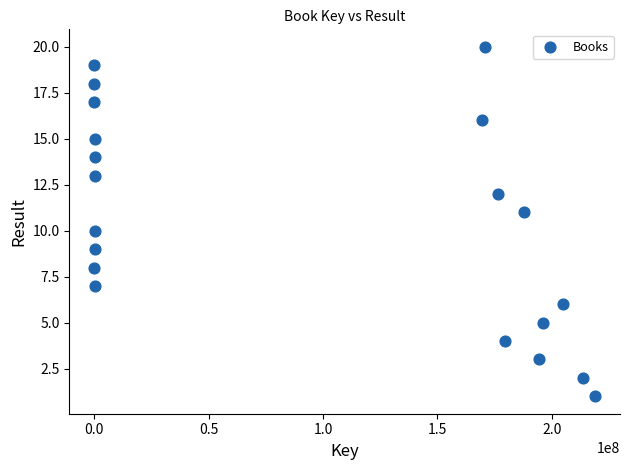

What is the range of Y values (max minus min)?

19